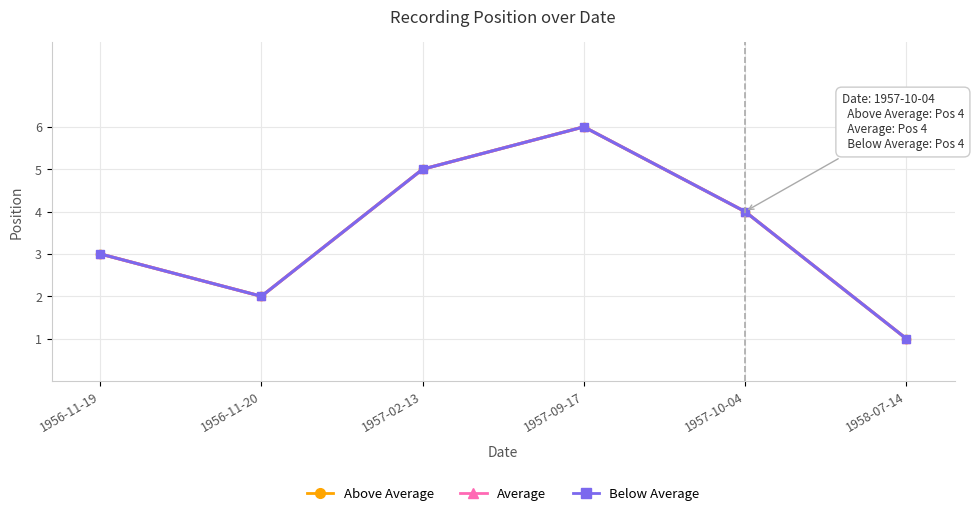

What is the maximum value for Above Average?

6